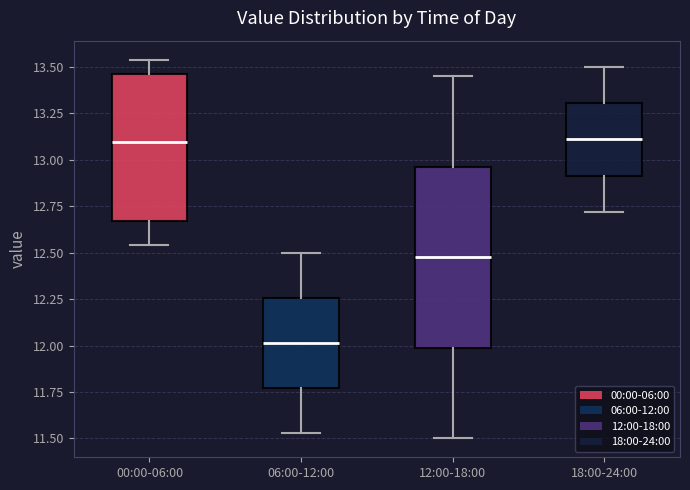

Reading left to right, read every box against the y-axis: the position of its median line, the range the box covers, and the ends of its whiskers. The values are not printed on the chart, so give them approximately, as read against the axis.

00:00-06:00: median 13.10, box 12.65 to 13.45, whiskers 12.55 to 13.55
06:00-12:00: median 12.00, box 11.75 to 12.25, whiskers 11.55 to 12.50
12:00-18:00: median 12.50, box 12.00 to 12.95, whiskers 11.50 to 13.45
18:00-24:00: median 13.10, box 12.90 to 13.30, whiskers 12.70 to 13.50